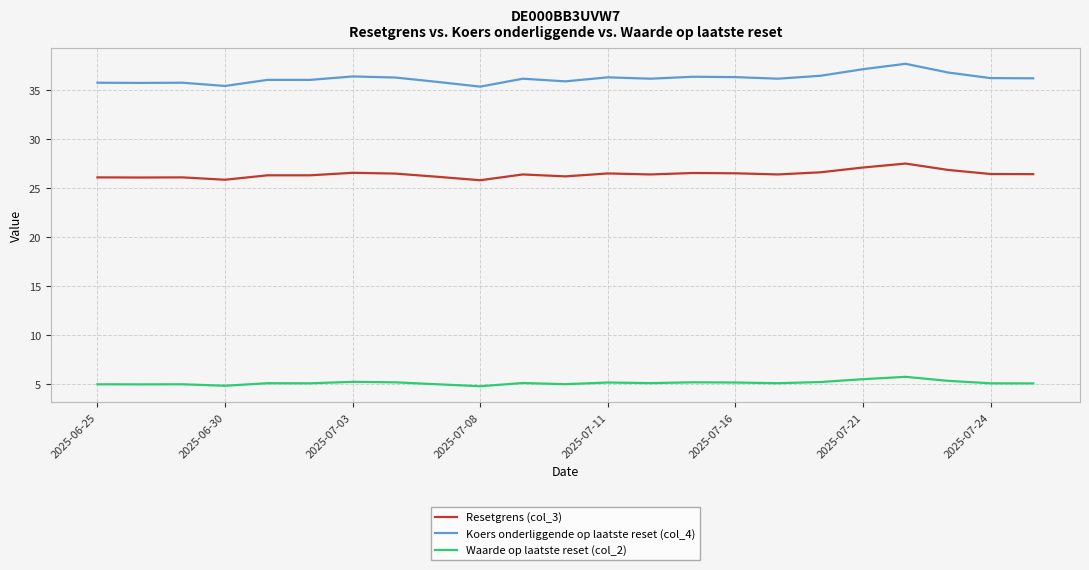

What is the difference between the maximum and minimum values in the Resetgrens (col_3) series?

1.7